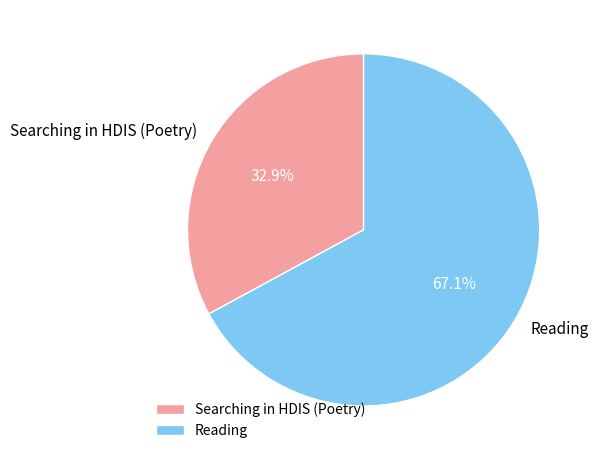

What percentage is the Reading slice, to the nearest percent?

67%